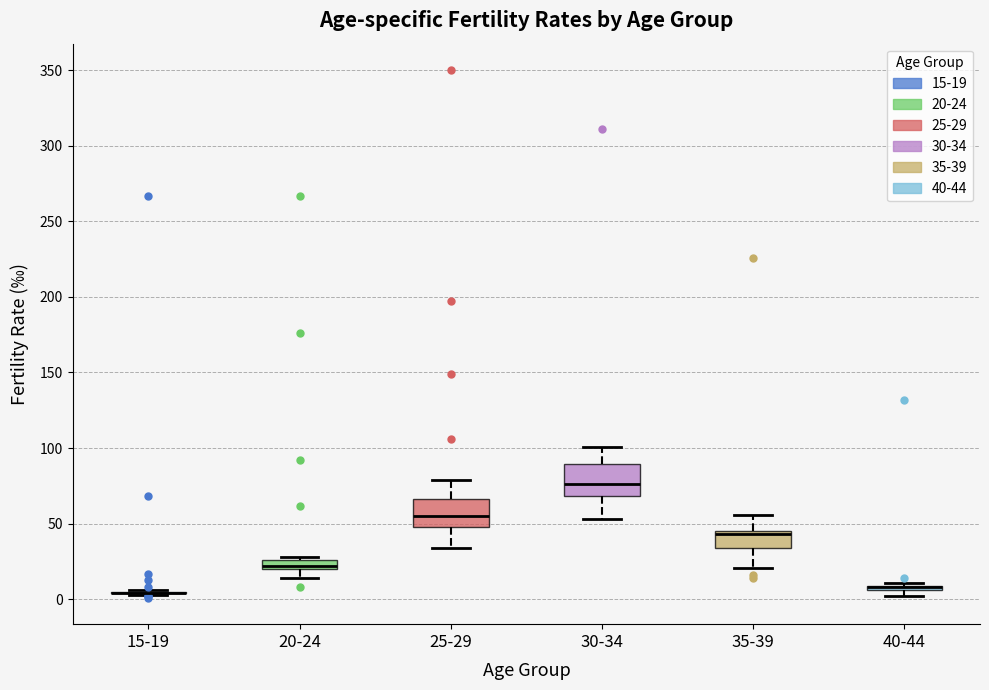

Where is the lower edge of the box for 40-44 on the y-axis? The values are not printed on the chart, so give them approximately, as read against the axis.

5